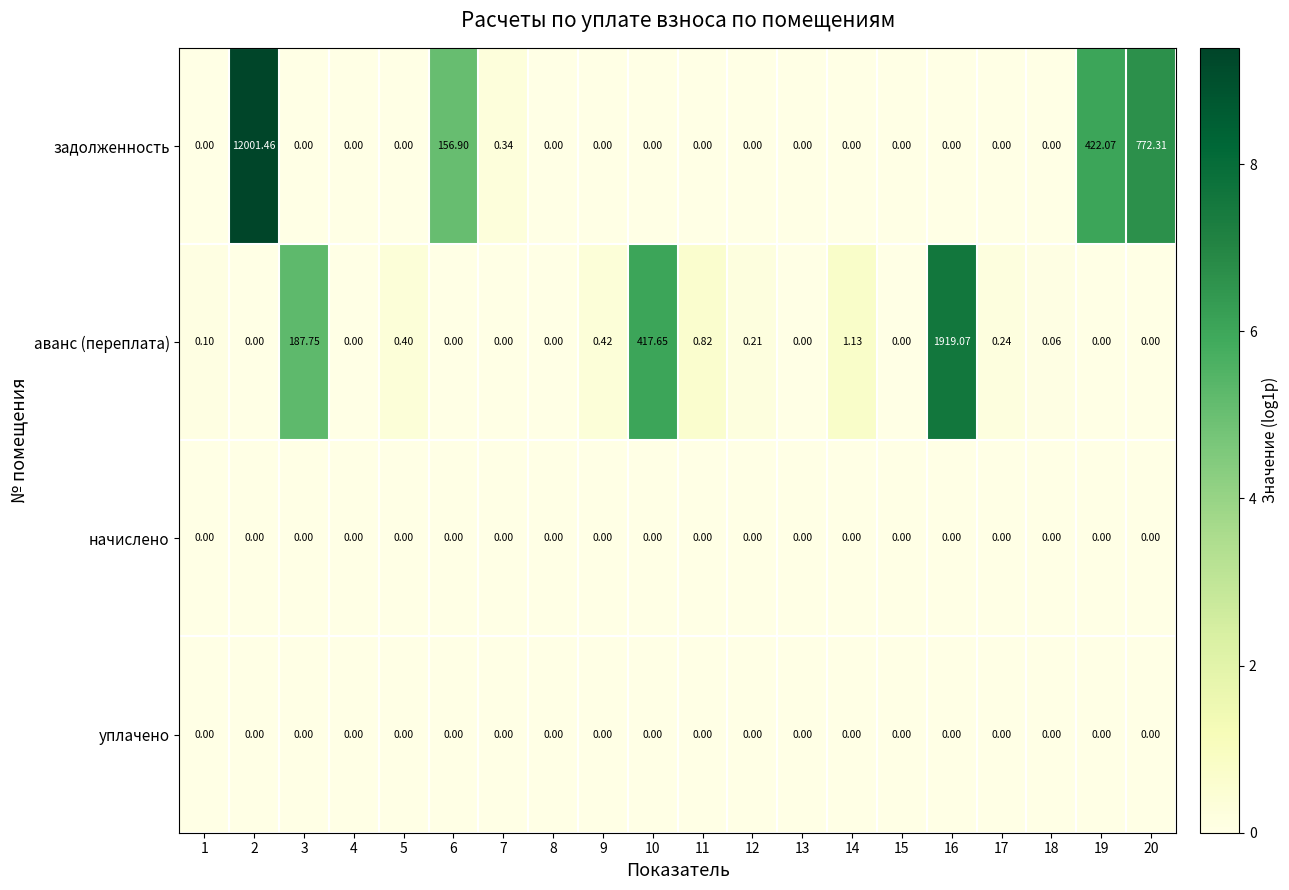

Between 1 and 9, which series saw the biggest shift?

аванс (переплата)